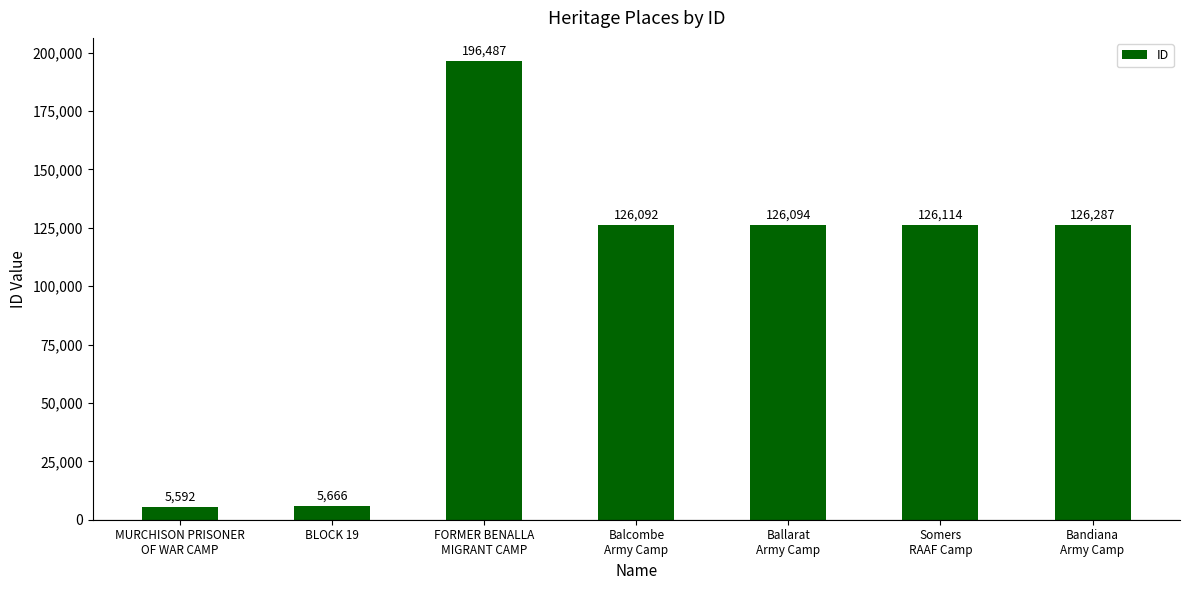

What is the average value?

101762